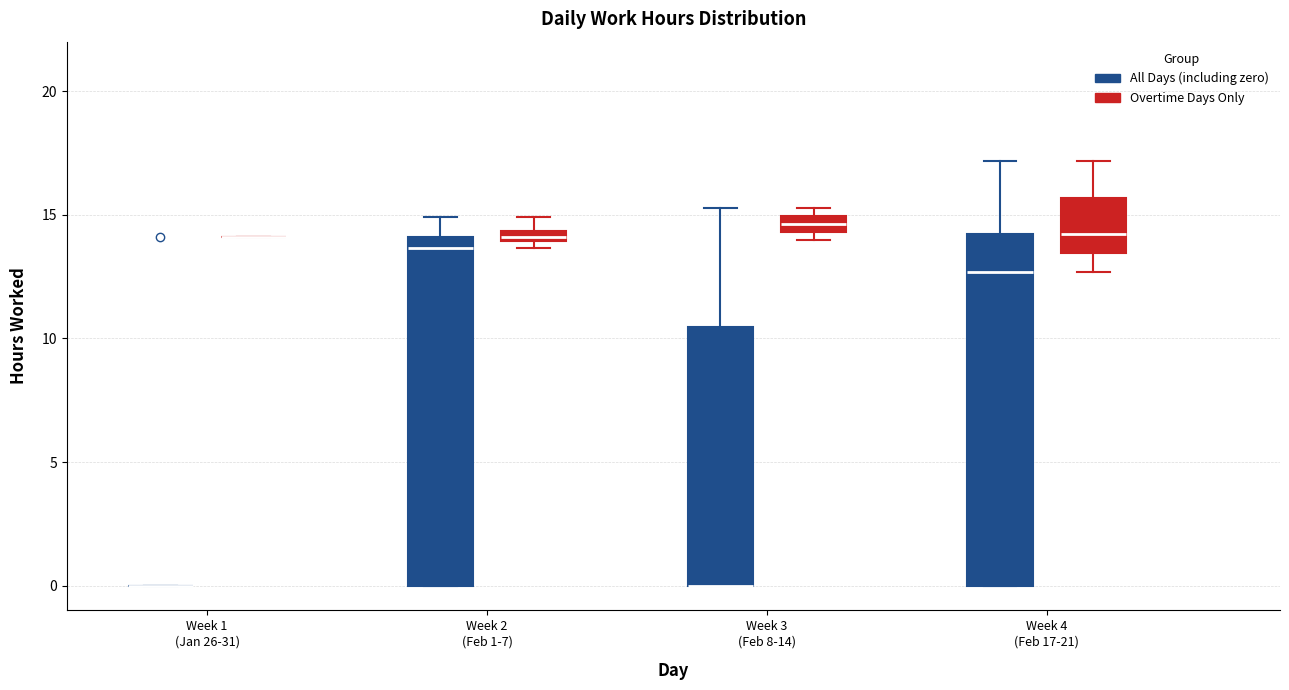

Where is the upper edge of the box for Week 4 (Feb 17-21) (Overtime Days Only) on the y-axis? The values are not printed on the chart, so give them approximately, as read against the axis.

15.5